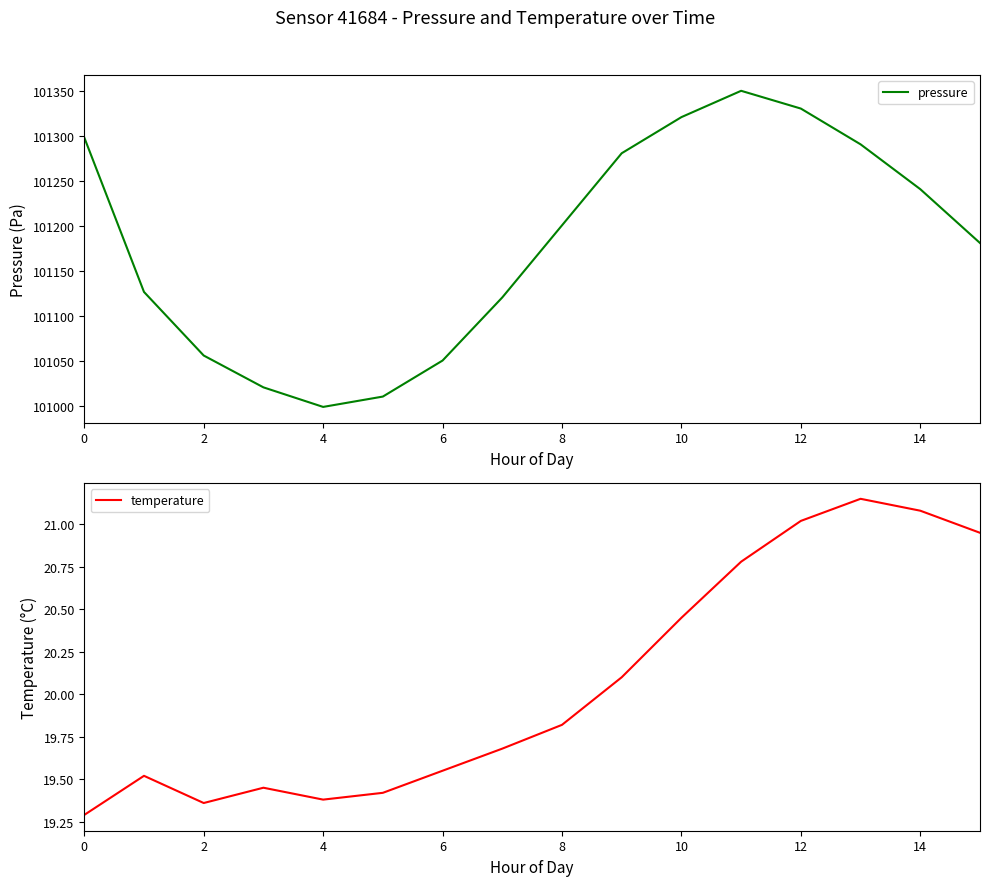

At which category does pressure reach its first local valley?

4